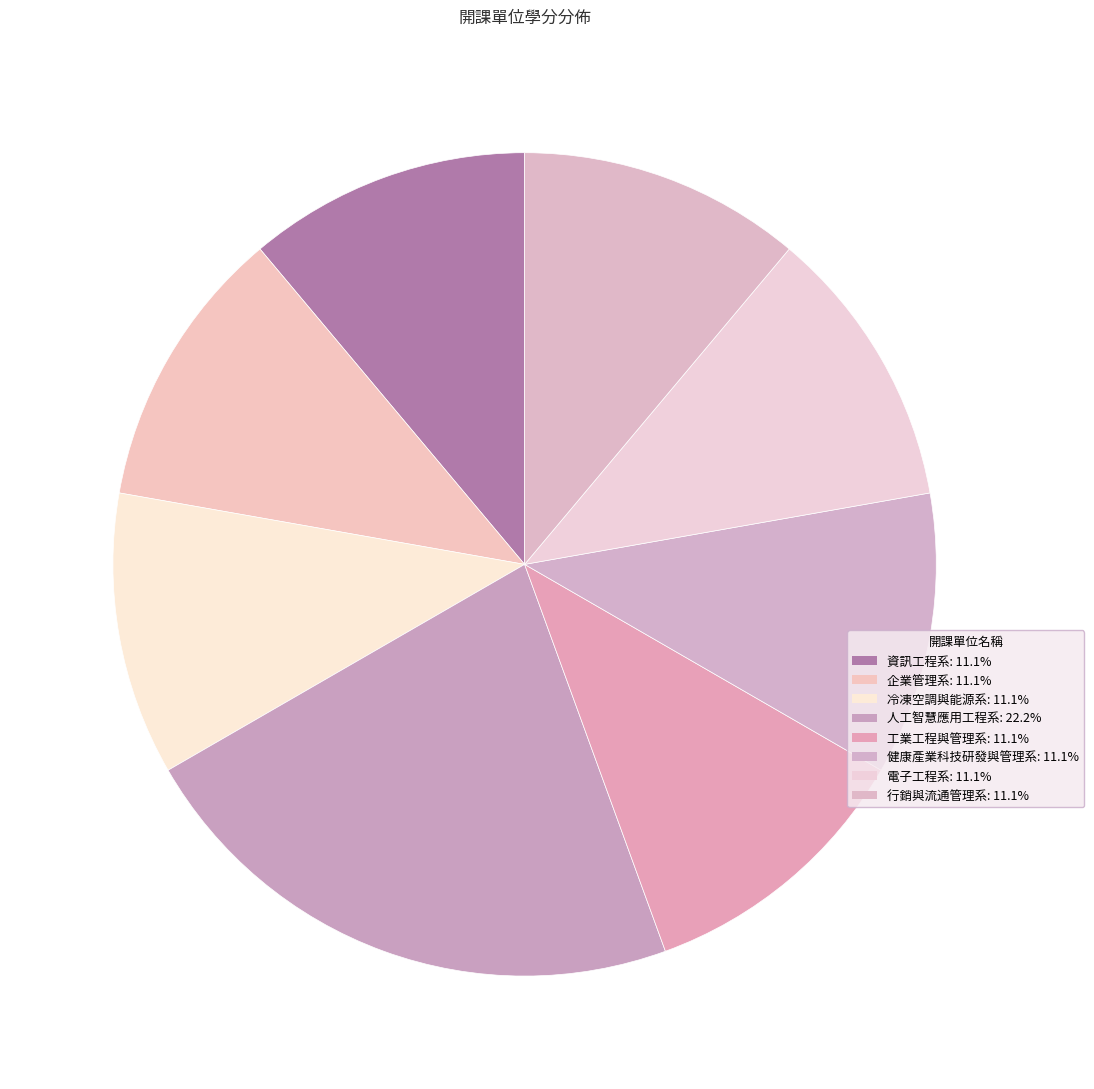

What is the largest slice in the pie chart?

人工智慧應用工程系